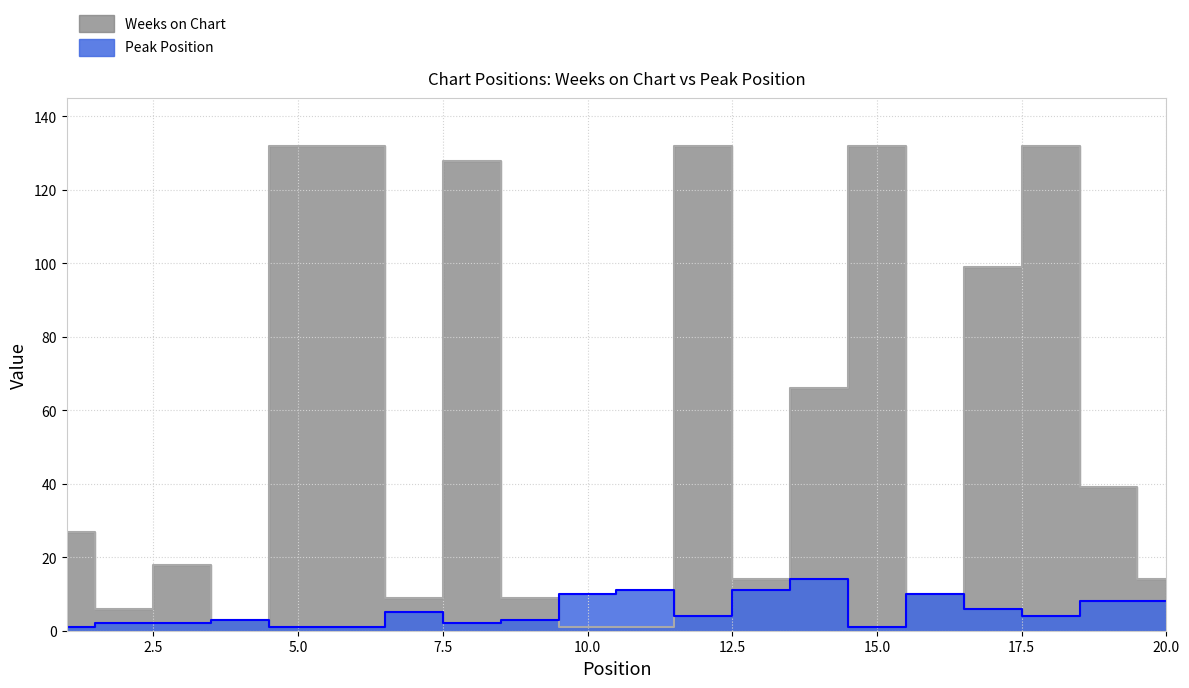

What value does the Peak Position series have at 17, to the nearest 5?

5